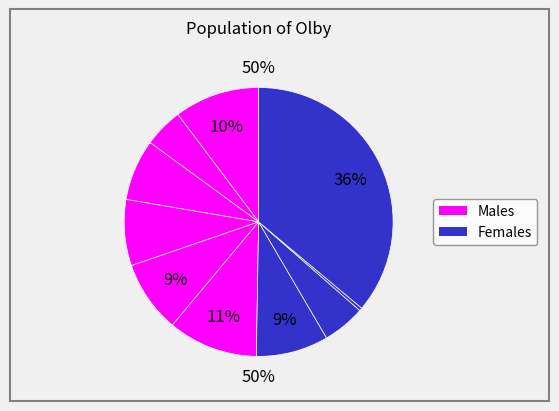

Count the number of slices in the pie.

10